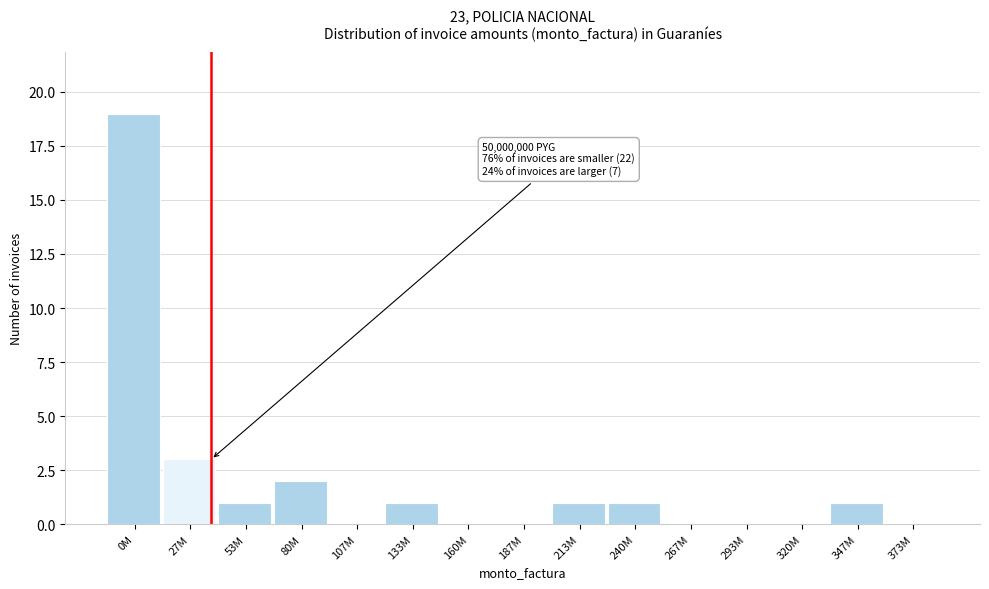

Reading right to left, what are all the values shown in this chart?

373M=0	347M=1	320M=0	293M=0	267M=0	240M=1	213M=1	187M=0	160M=0	133M=1	107M=0	80M=2	53M=1	27M=3	0M=19